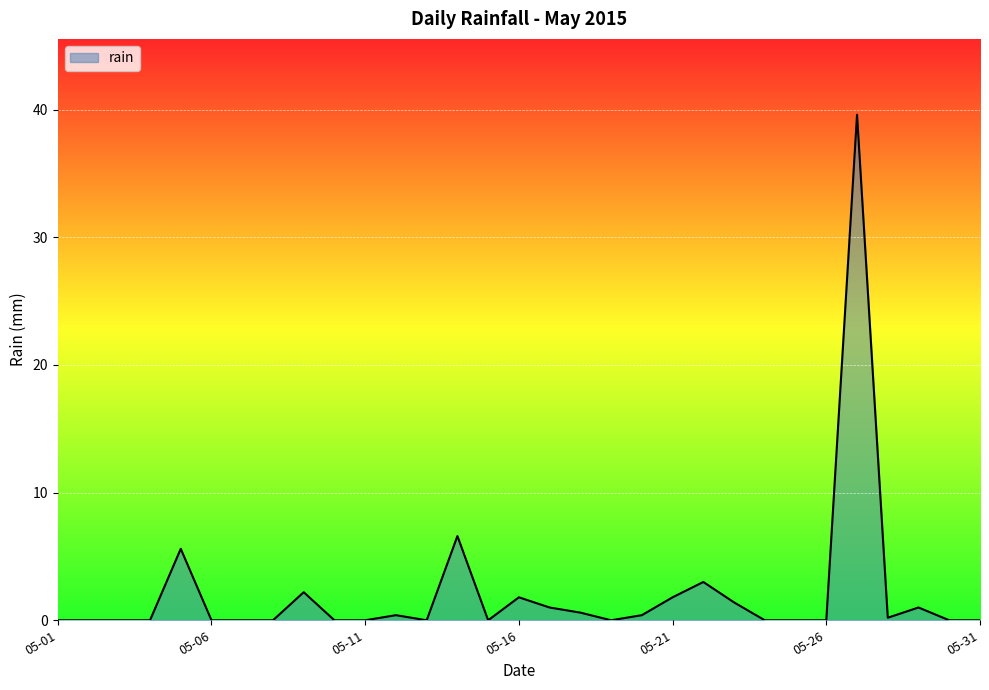

What is the difference between the maximum and minimum values?

39.6